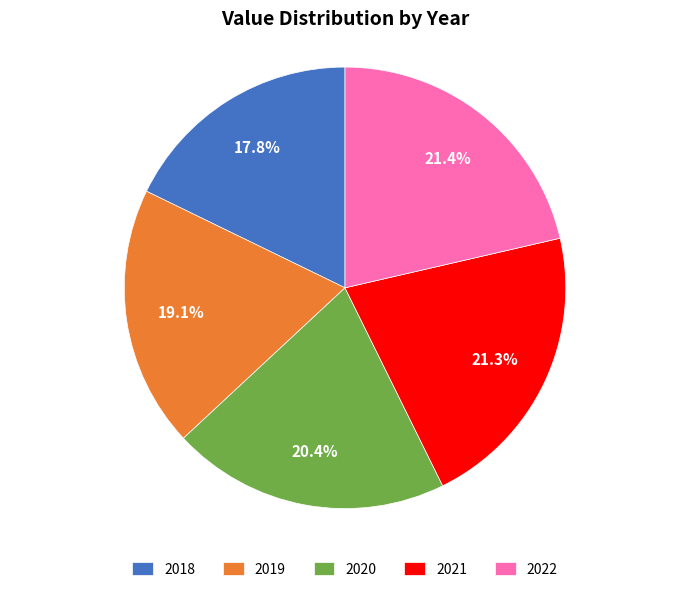

How many slices are in this pie chart?

5